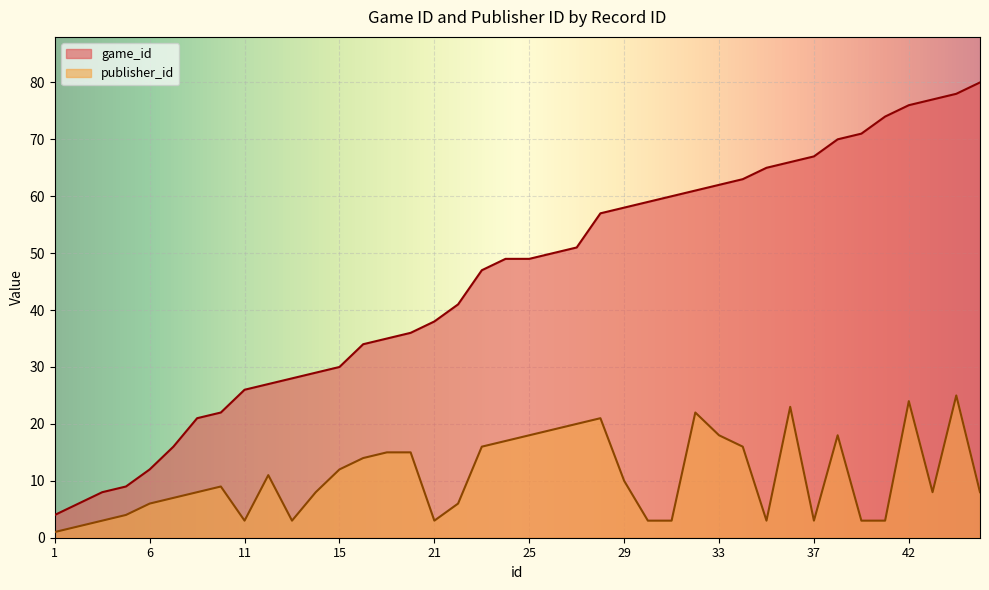

What are all the series names shown in the legend?

game_id, publisher_id